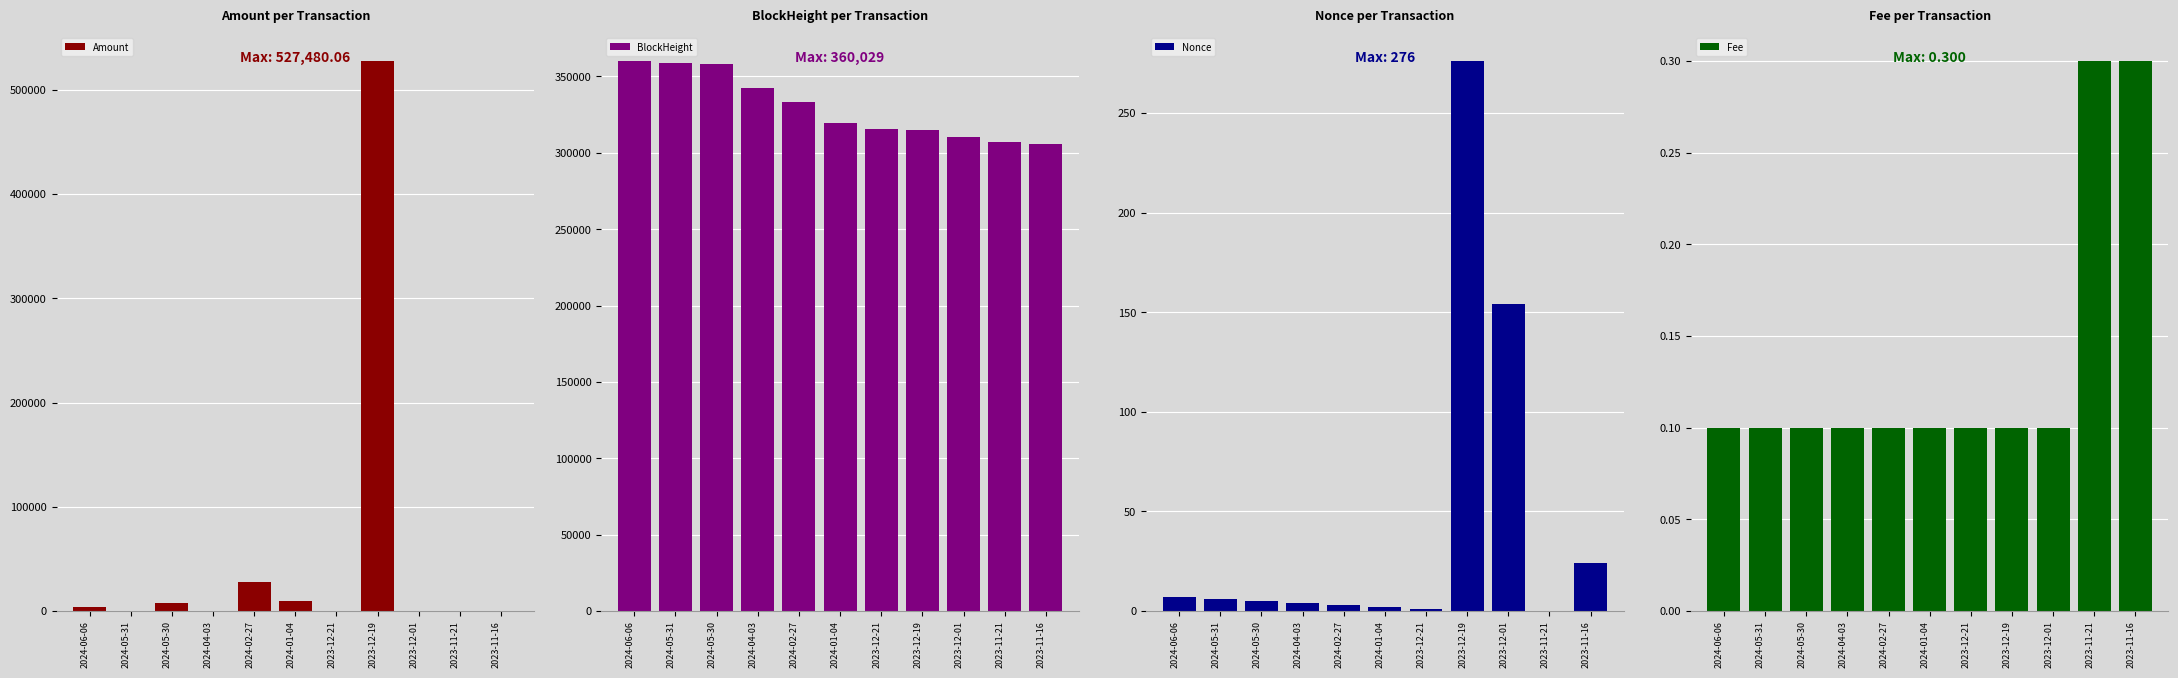

What is the label of the 6th bar from the right?

2024-01-04